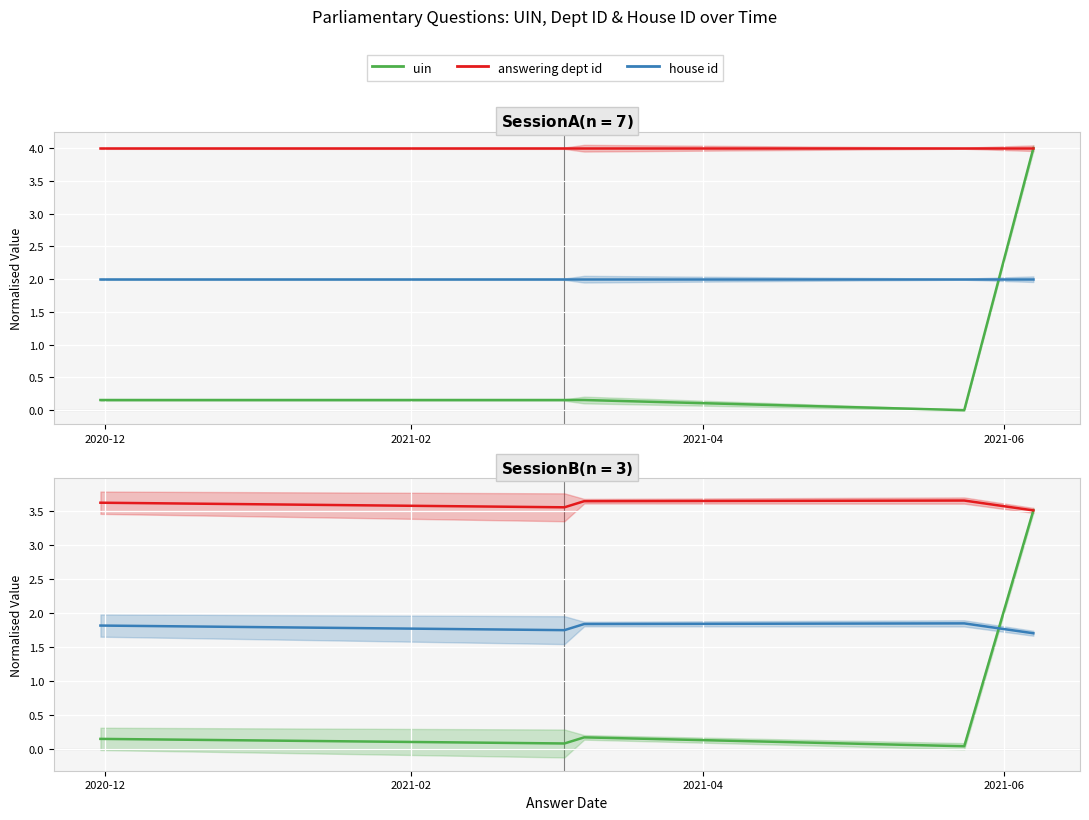

Rank the series at 2020-12 from lowest to highest value.

uin (session 2), uin, house id (session 2), house id, answering dept id (session 2), answering dept id